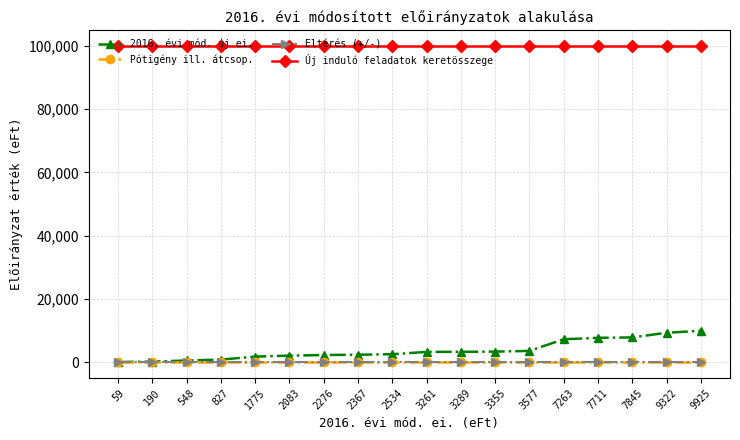

True or false: Új induló feladatok keretösszege and 2016. évi mód. új ei. intersect in this chart.

False